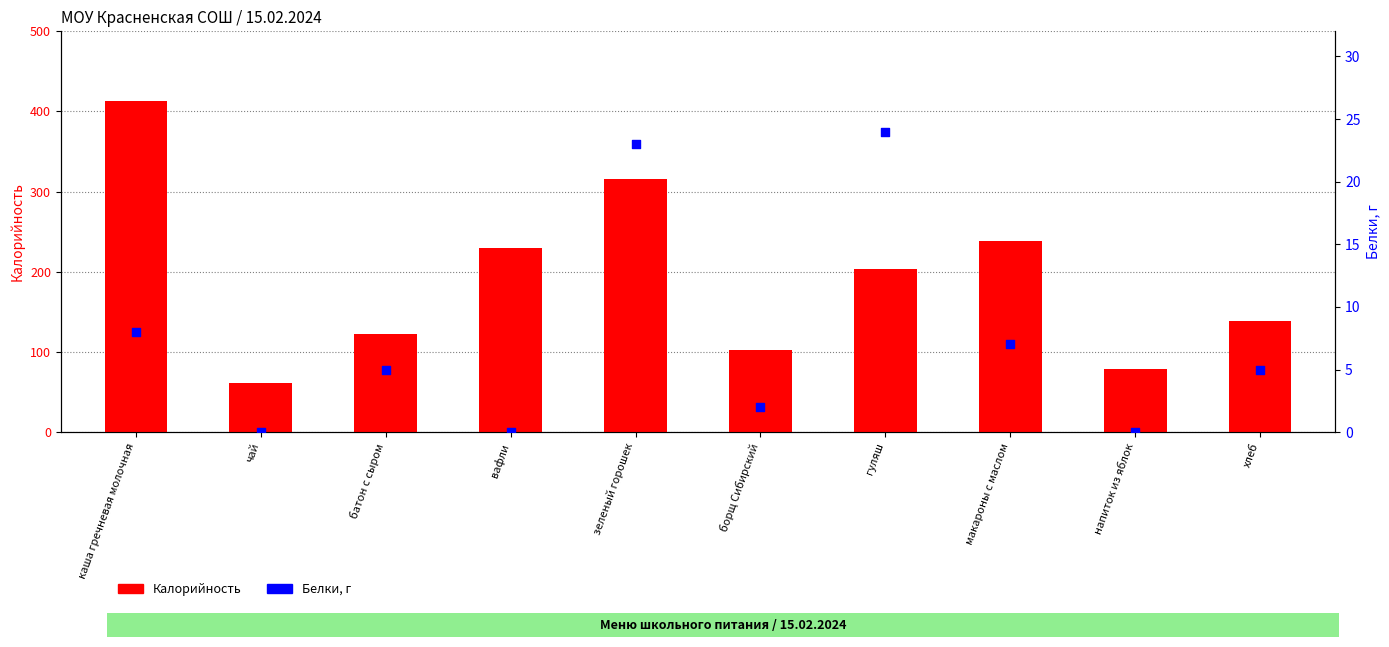

What is the total value across all series at макароны с маслом?

246.0